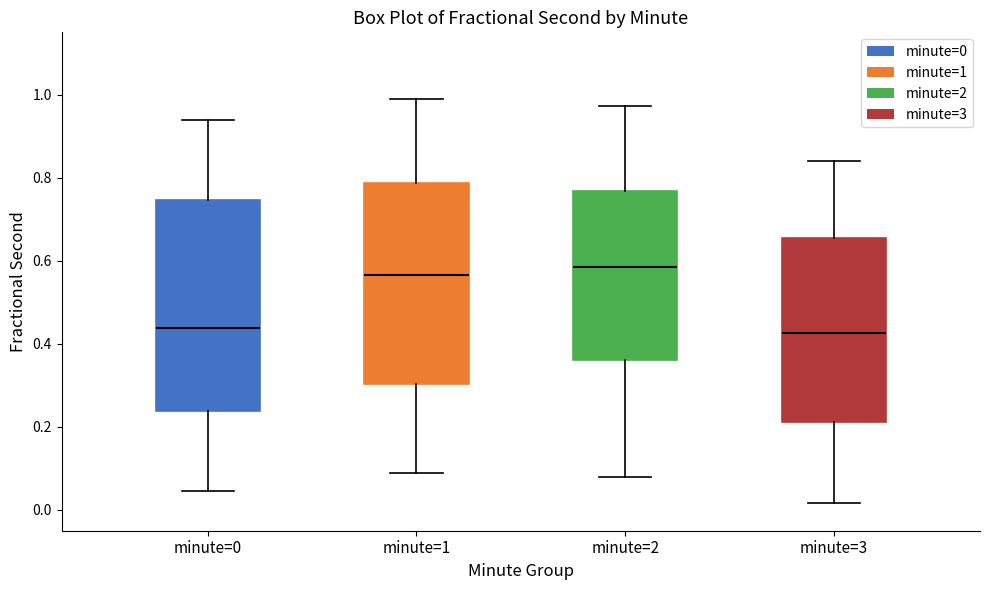

Reading left to right, transcribe this box plot: for each box, give where its median line is, the range the box spans, and where its two whiskers end, as read against the y-axis. The values are not printed on the chart, so give them approximately, as read against the axis.

minute=0: median 0.44, box 0.24 to 0.74, whiskers 0.04 to 0.94
minute=1: median 0.56, box 0.30 to 0.78, whiskers 0.08 to 1.00
minute=2: median 0.58, box 0.36 to 0.76, whiskers 0.08 to 0.98
minute=3: median 0.42, box 0.22 to 0.66, whiskers 0.02 to 0.84